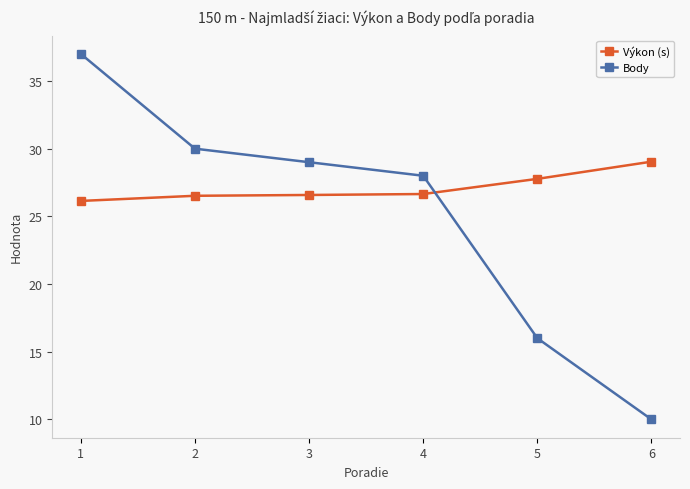

Where is Body nearest to the value 23?

4